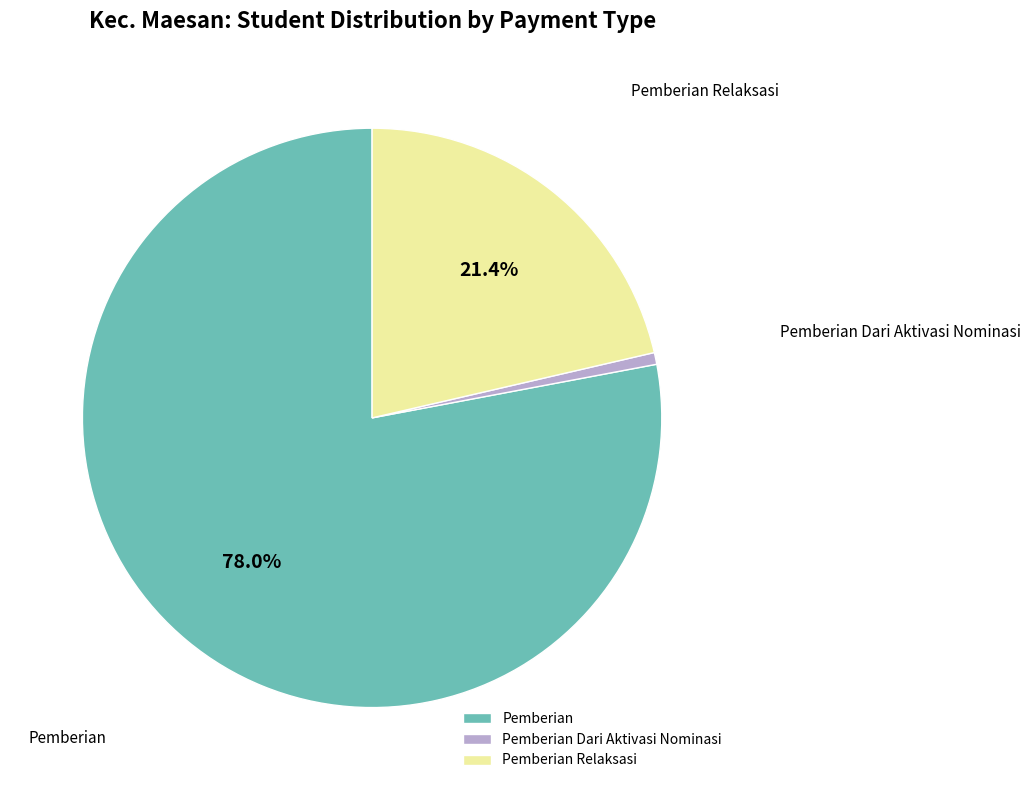

Which slice represents more than half of the pie?

Pemberian